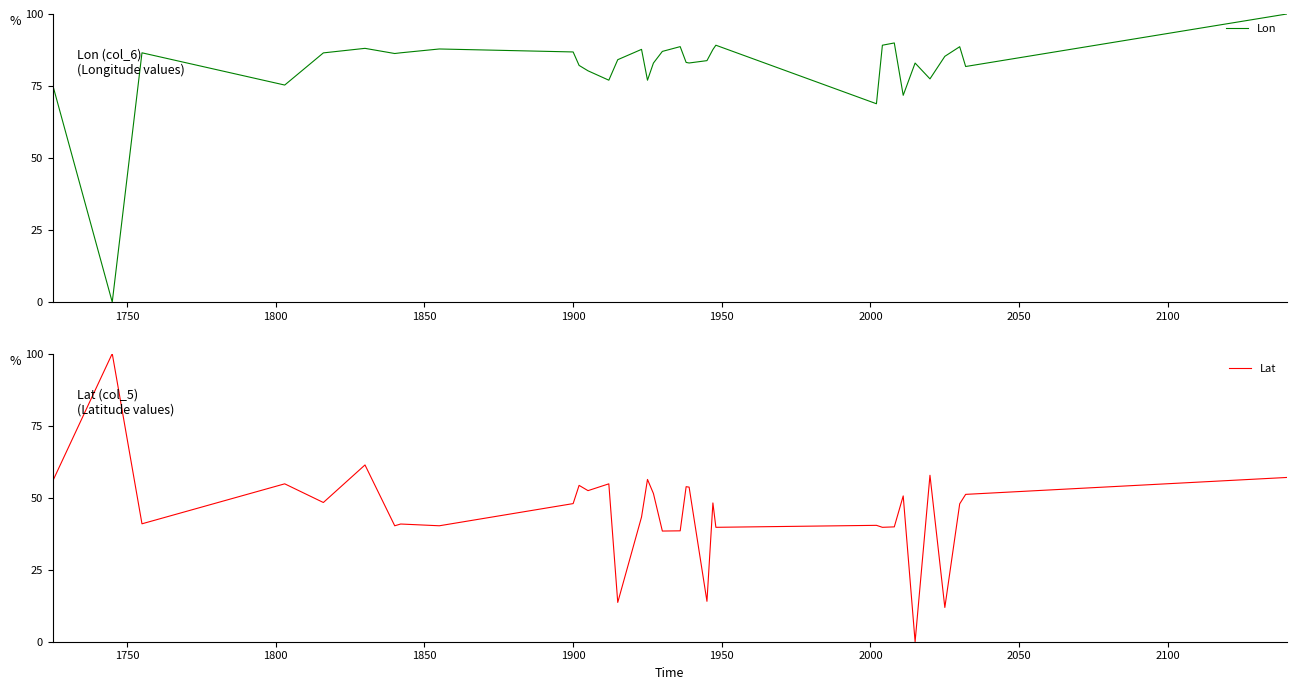

Which series has the largest total across all categories?

Lon